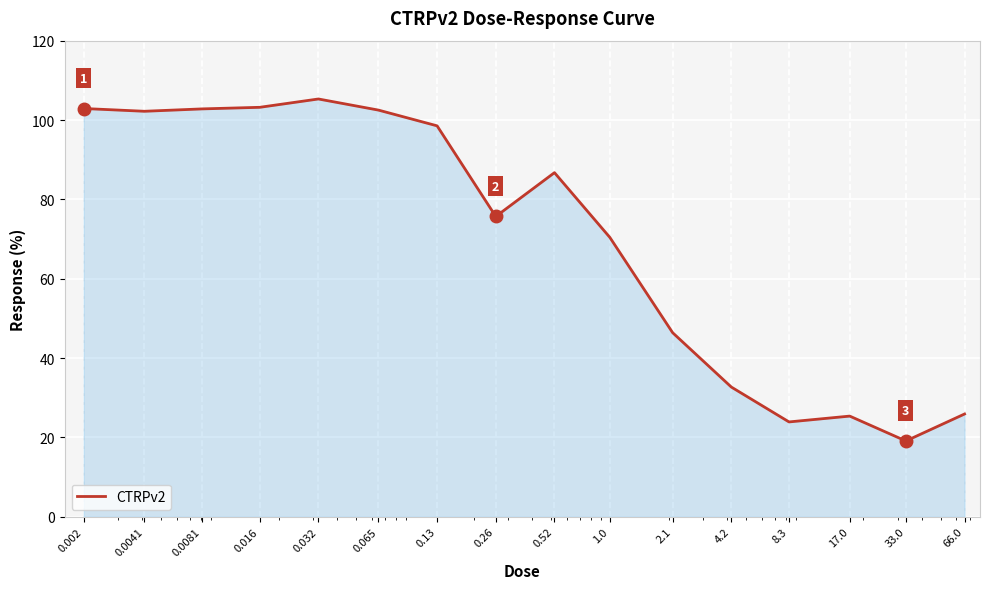

What is the maximum value shown in the chart?

105.3